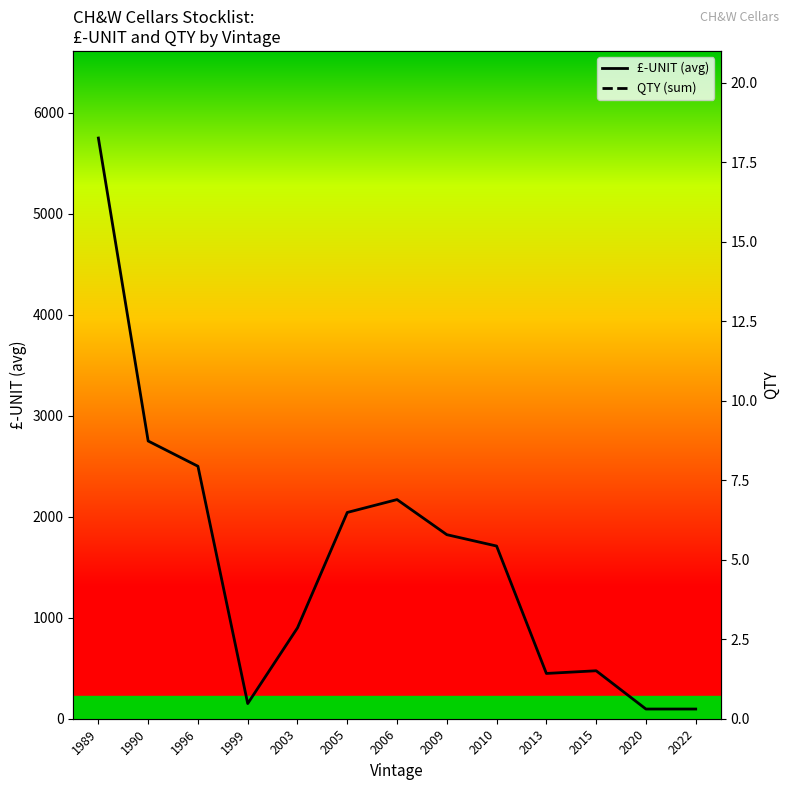

Which series has the largest range (max minus min)?

£-UNIT (avg)